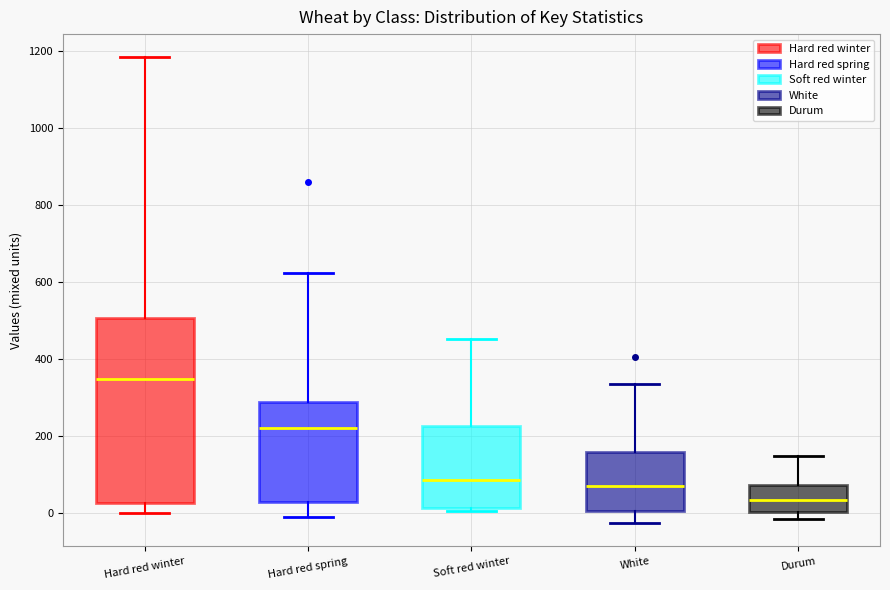

Which box's median line is the lowest?

Durum